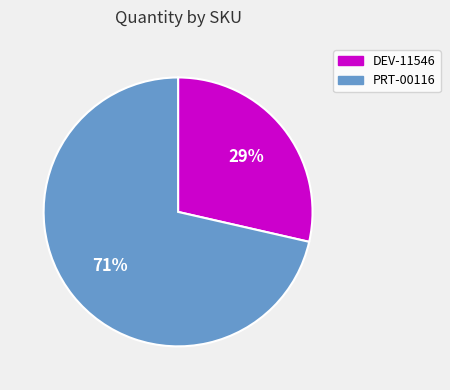

Which category accounts for the majority?

PRT-00116